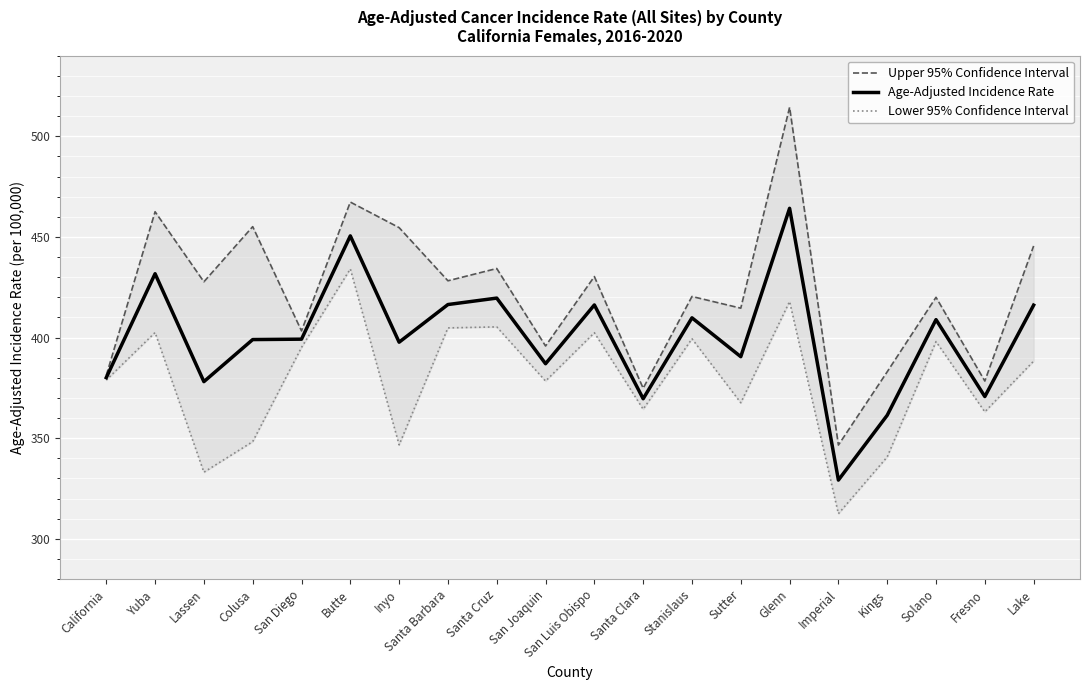

In Lower 95% Confidence Interval, how many points are lower than both neighbors (excluding endpoints)?

7